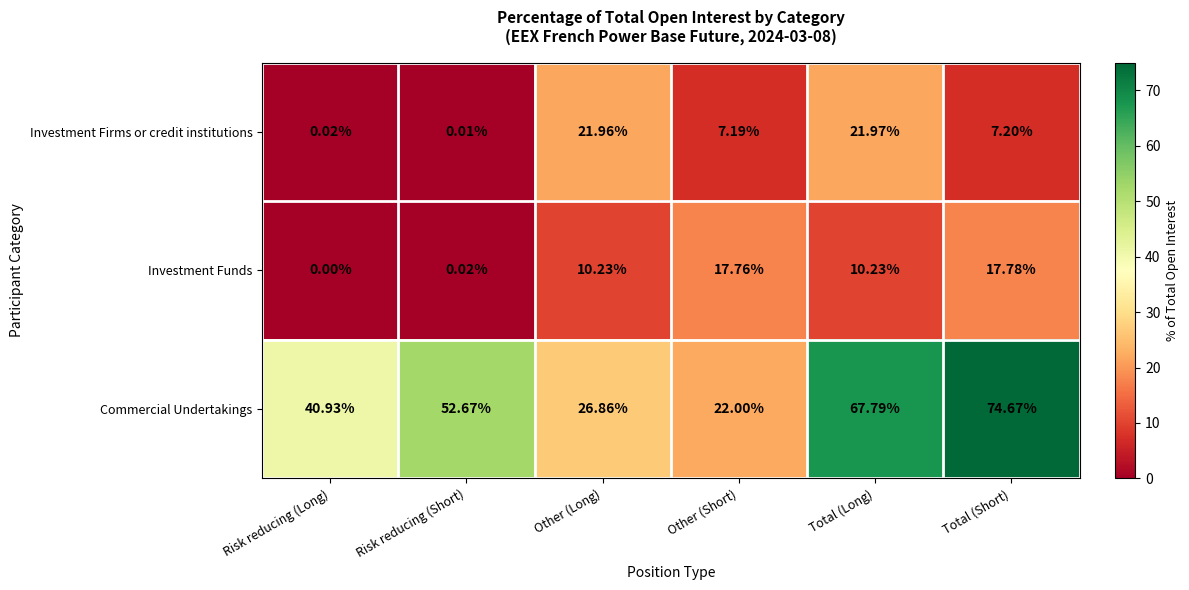

List the labels in order of Investment Firms or credit institutions value, largest first.

Total (Long), Other (Long), Total (Short), Other (Short), Risk reducing (Long), Risk reducing (Short)